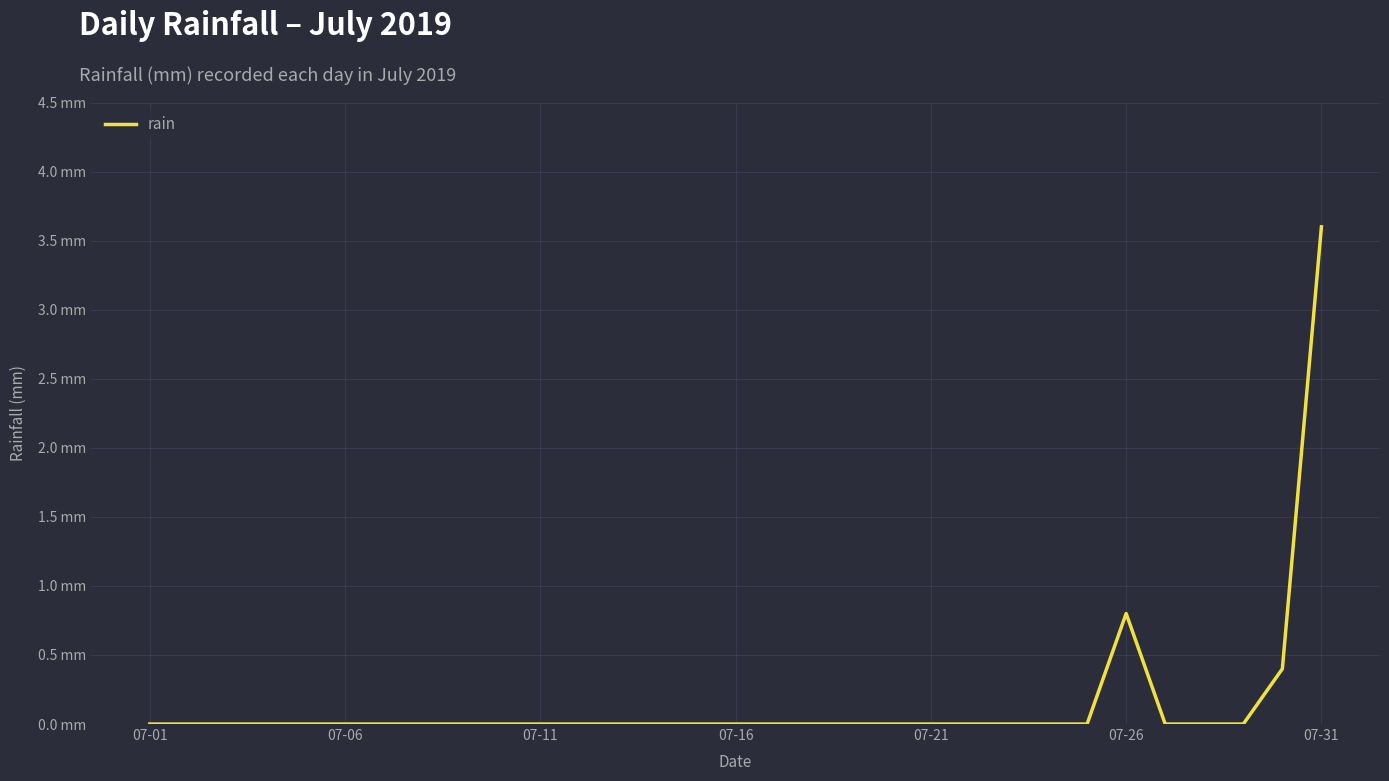

Is this an area chart (filled region under the line)?

No